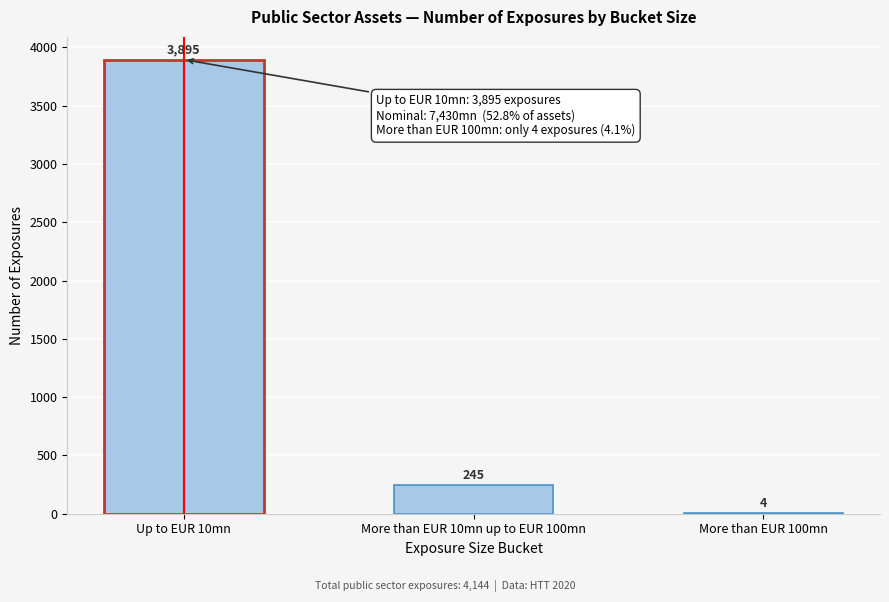

Reading right to left, extract all data points from this chart.

More than EUR 100mn=4	More than EUR 10mn up to EUR 100mn=245	Up to EUR 10mn=3895